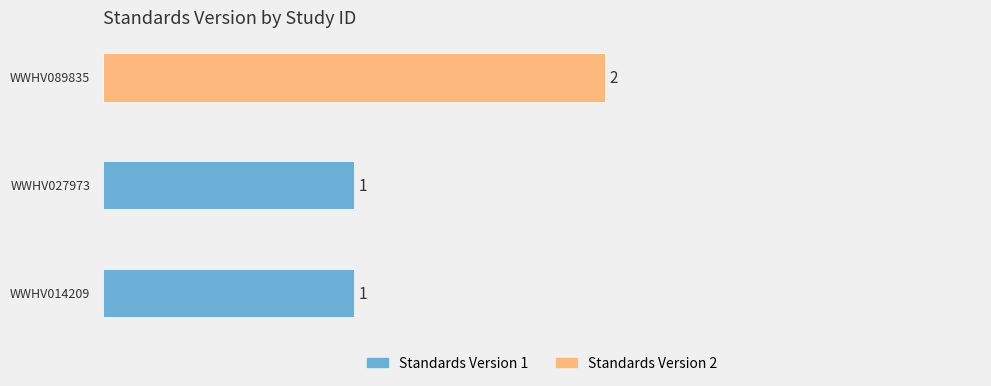

Reading bottom to top, list all the values displayed in this chart.

1	1	2